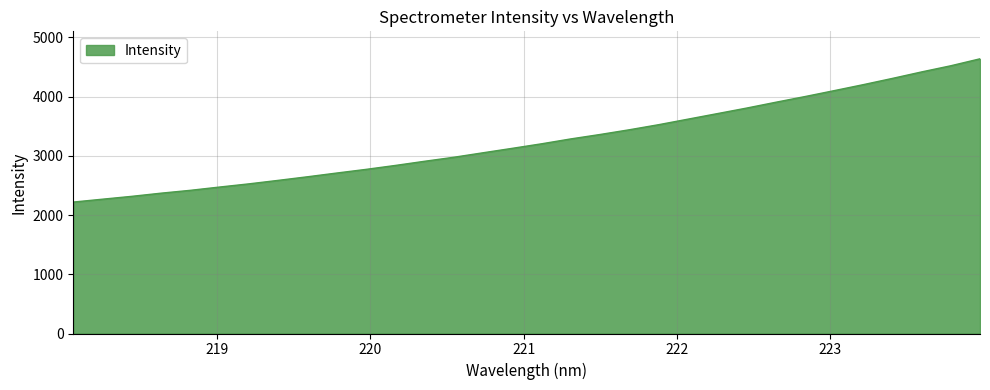

What is the minimum value shown in the chart?

2218.8